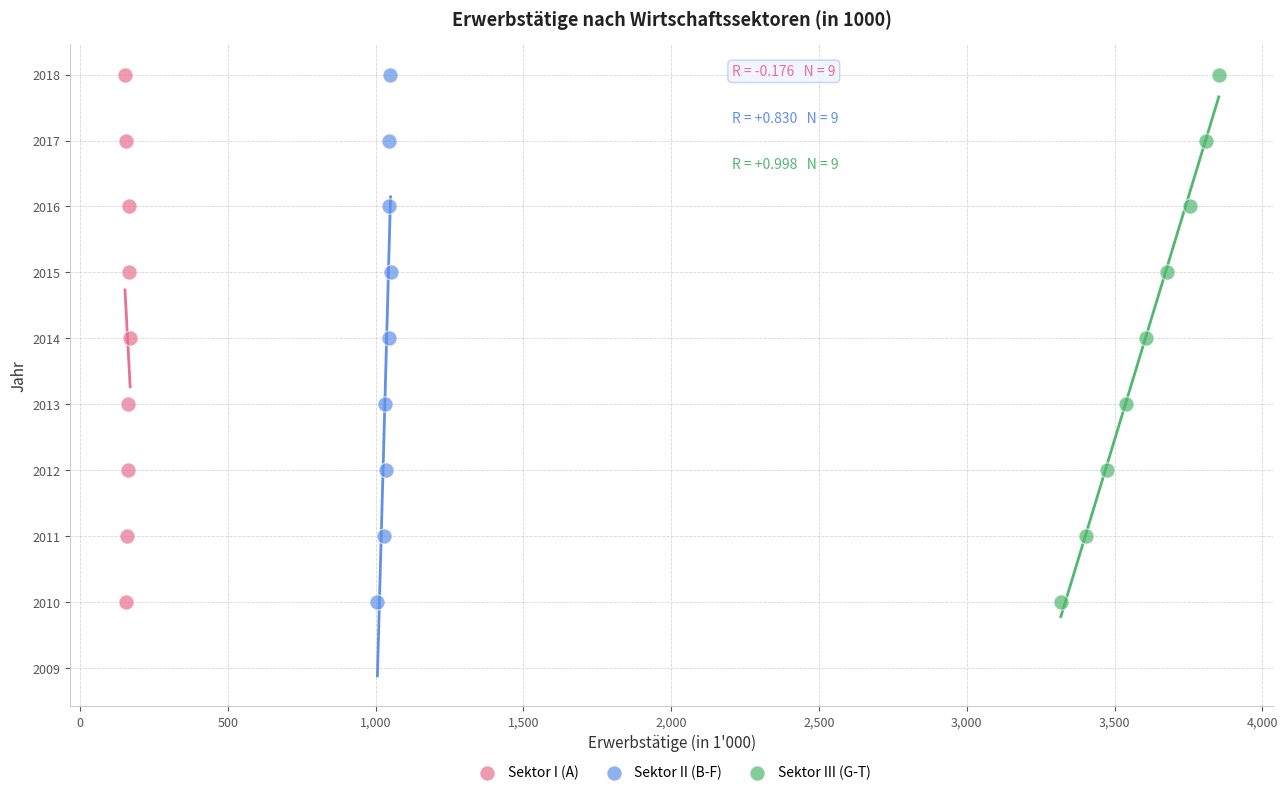

What are all the series names shown in the legend?

Sektor I (A), Sektor II (B-F), Sektor III (G-T)